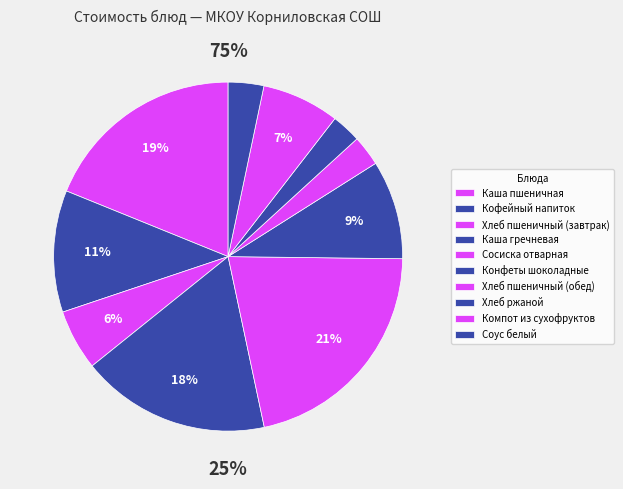

Combined, do Кофейный напиток and Компот из сухофруктов account for over 50%?

No